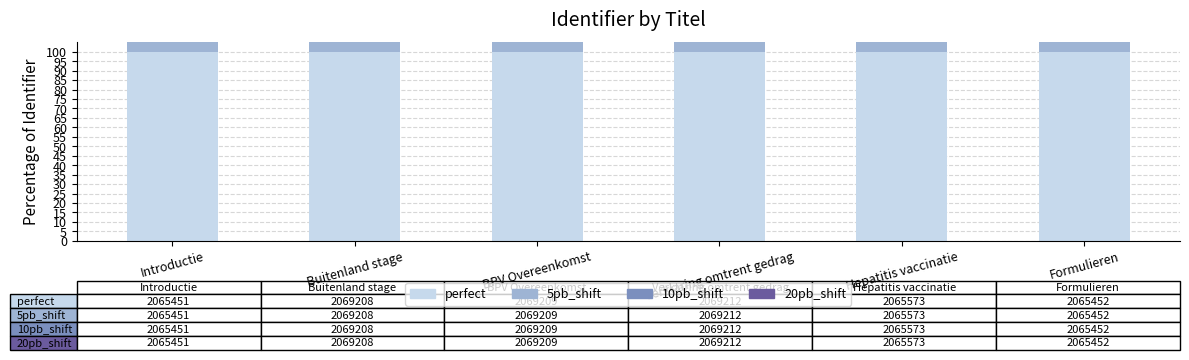

What is the smallest value displayed?

99.8